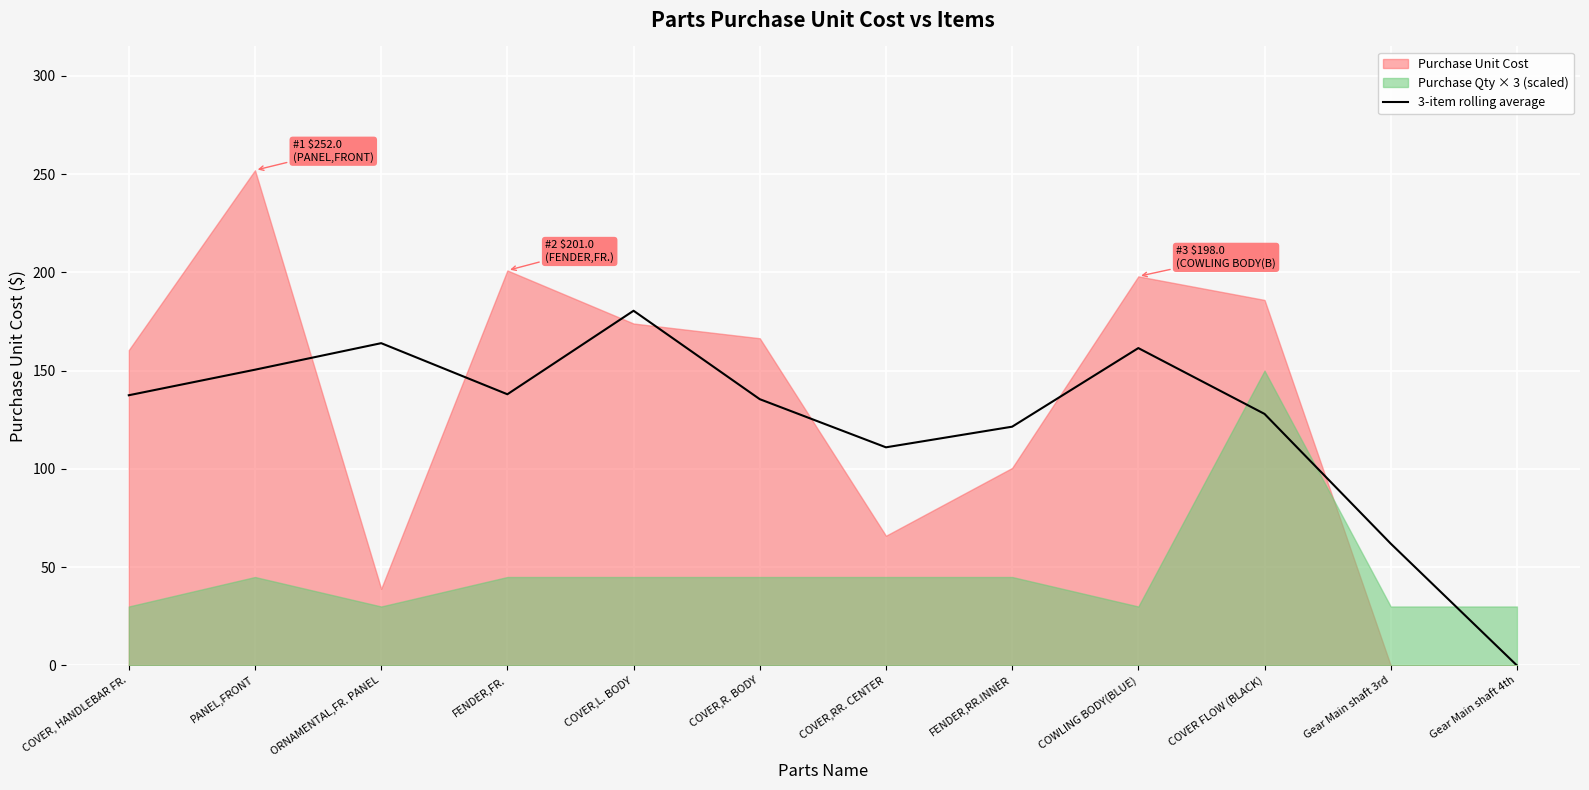

Rank the categories by 3-item rolling average value from highest to lowest.

COVER,L. BODY, ORNAMENTAL,FR. PANEL, COWLING BODY(BLUE), PANEL,FRONT, FENDER,FR., COVER, HANDLEBAR FR., COVER,R. BODY, COVER FLOW (BLACK), FENDER,RR.INNER, COVER,RR. CENTER, Gear Main shaft 3rd, Gear Main shaft 4th